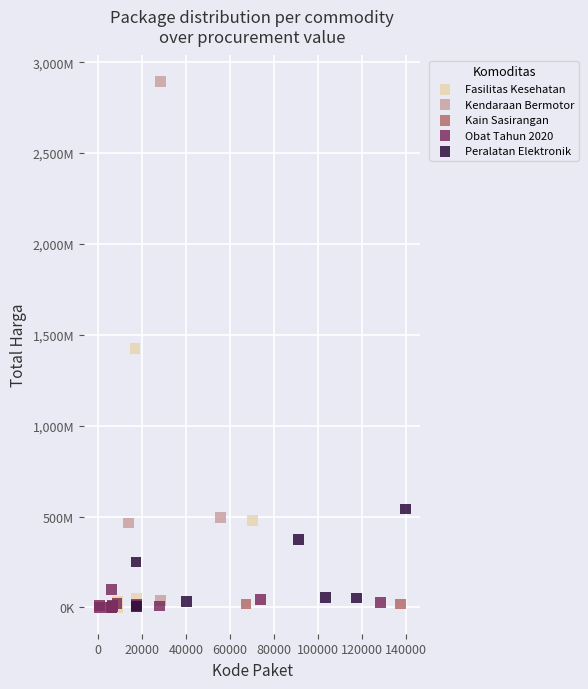

What are all the series names shown in the legend?

Fasilitas Kesehatan, Kendaraan Bermotor, Kain Sasirangan, Obat Tahun 2020, Peralatan Elektronik